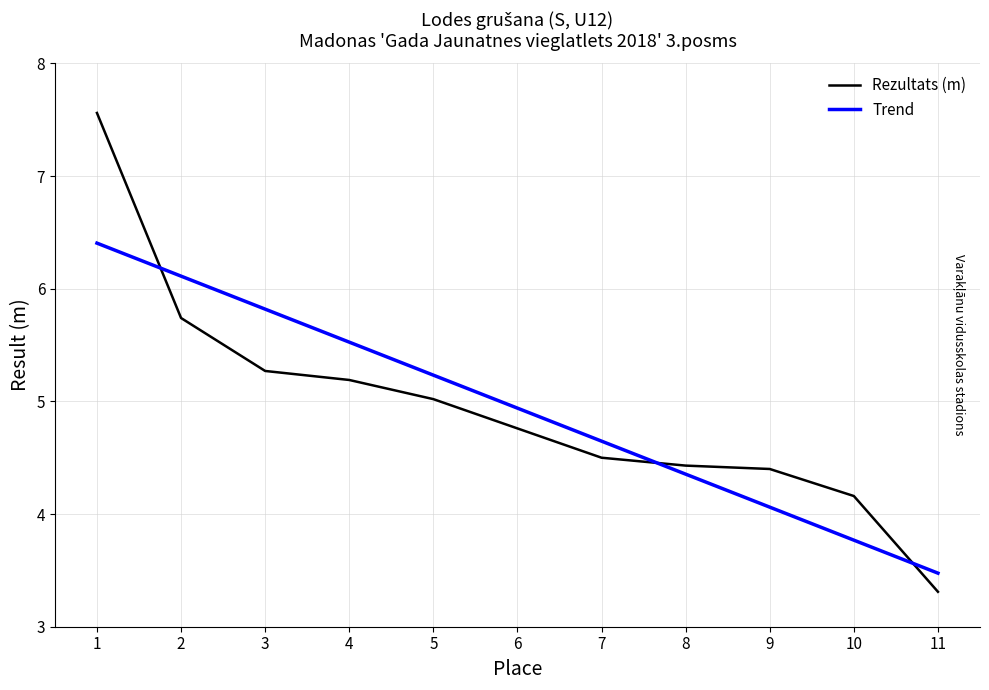

What is the difference between the Trend values at 7 and 2?

1.5